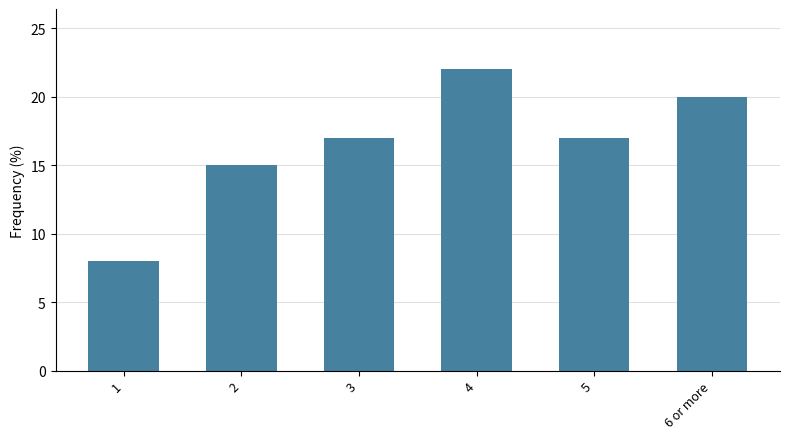

How many data points does each series have?

6